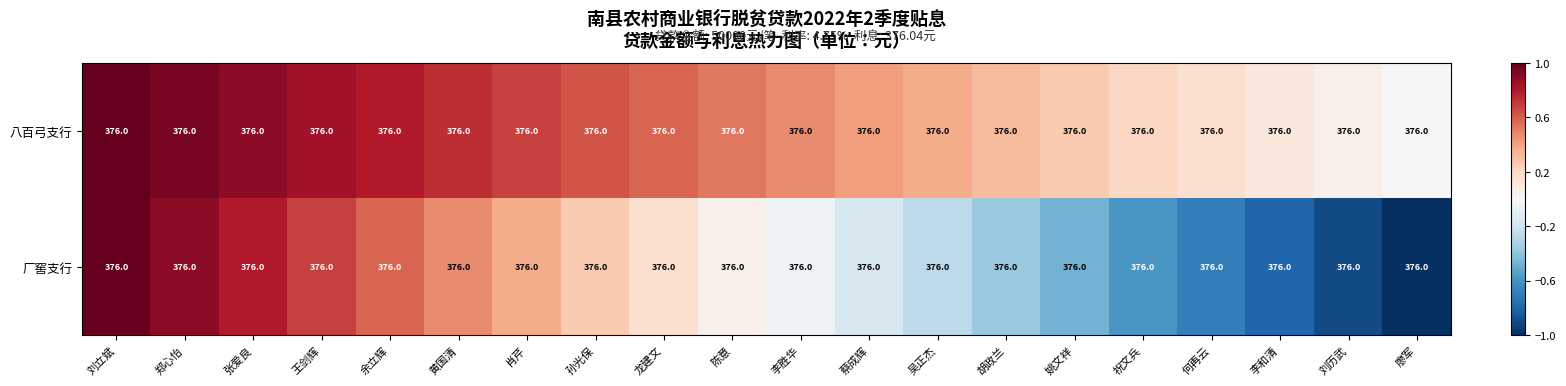

The 厂窖支行 series shows 0.3 at 孙光保. True or false?

True